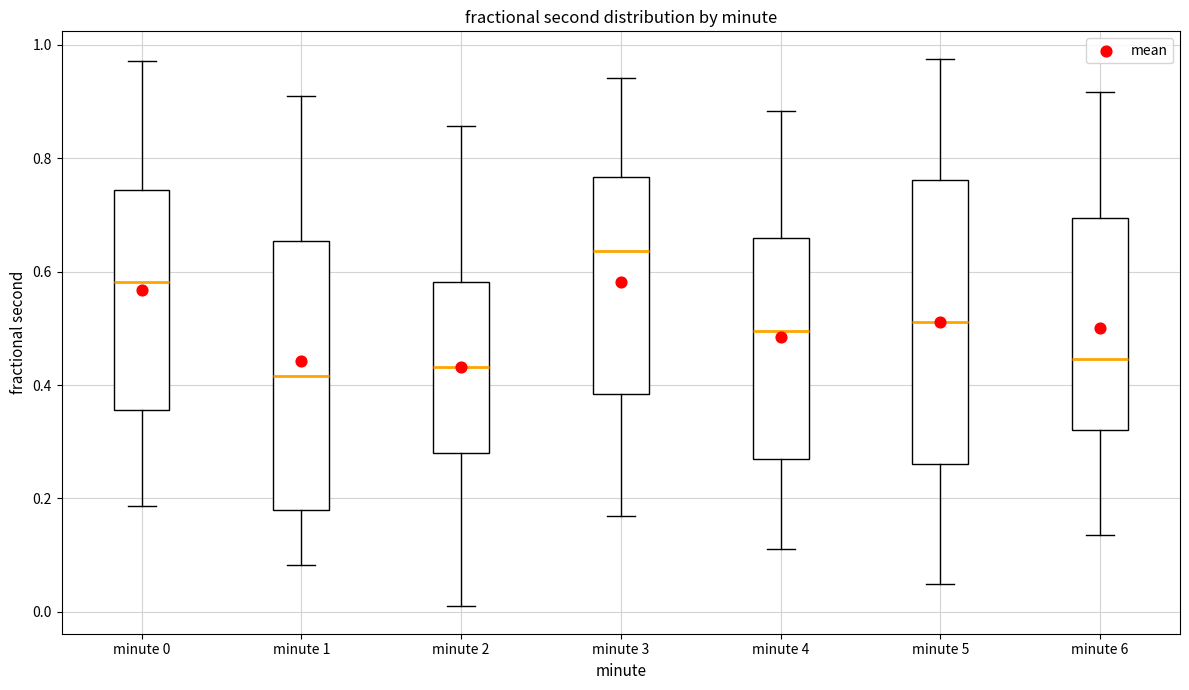

Reading left to right, transcribe this box plot: for each box, give where its median line is, the range the box spans, and where its two whiskers end, as read against the y-axis. The values are not printed on the chart, so give them approximately, as read against the axis.

minute 0: median 0.58, box 0.36 to 0.74, whiskers 0.18 to 0.98
minute 1: median 0.42, box 0.18 to 0.66, whiskers 0.08 to 0.90
minute 2: median 0.44, box 0.28 to 0.58, whiskers 0.00 to 0.86
minute 3: median 0.64, box 0.38 to 0.76, whiskers 0.16 to 0.94
minute 4: median 0.50, box 0.28 to 0.66, whiskers 0.12 to 0.88
minute 5: median 0.52, box 0.26 to 0.76, whiskers 0.04 to 0.98
minute 6: median 0.44, box 0.32 to 0.70, whiskers 0.14 to 0.92